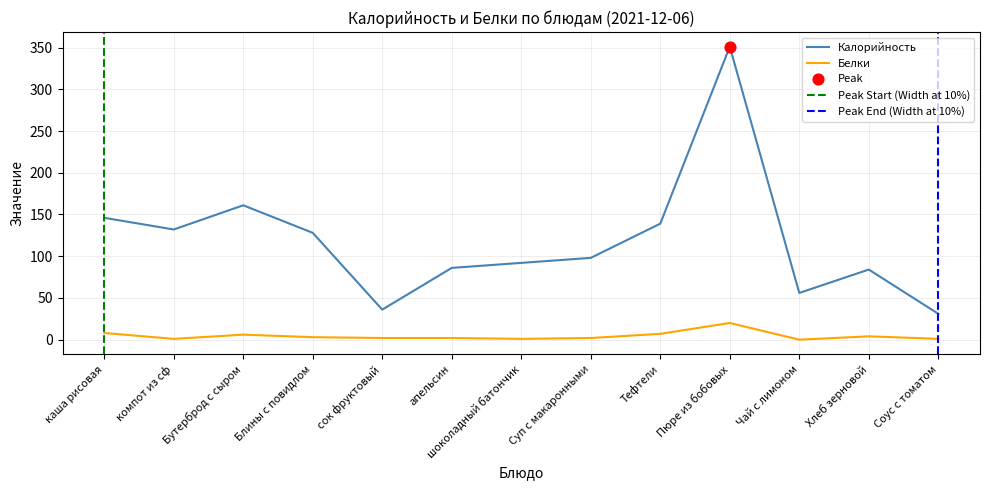

Is the value of Белки at апельсин greater than the value of Калорийность at компот из сф?

No